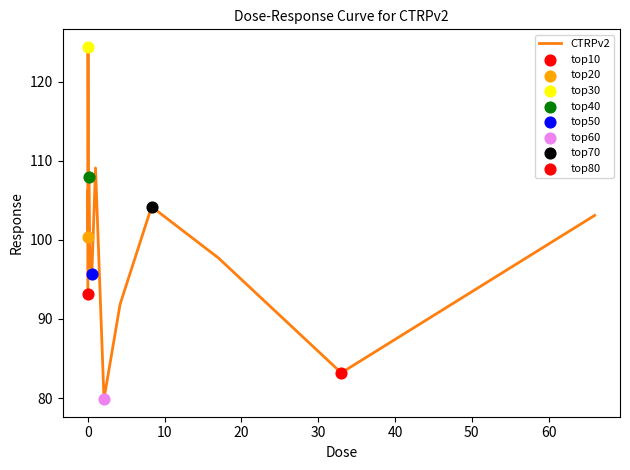

What is the smallest value displayed?

79.9